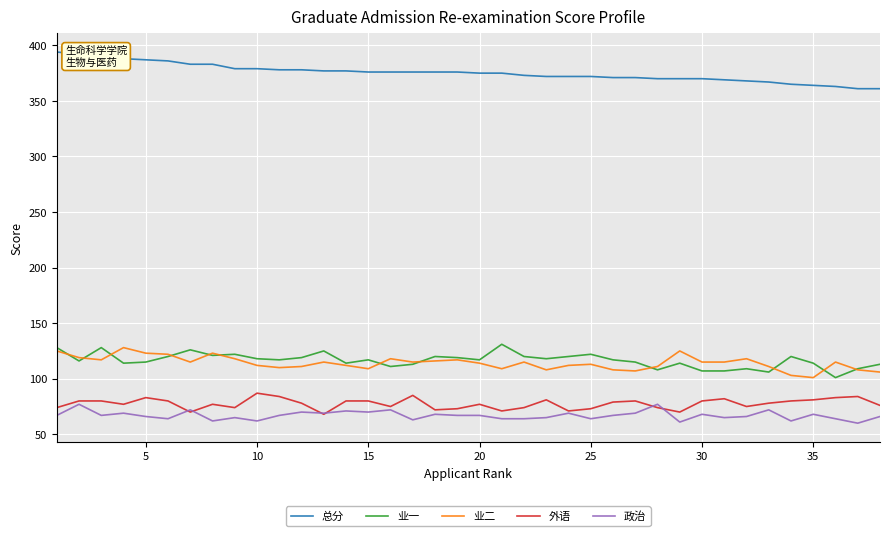

What is the minimum value shown in the chart?

60